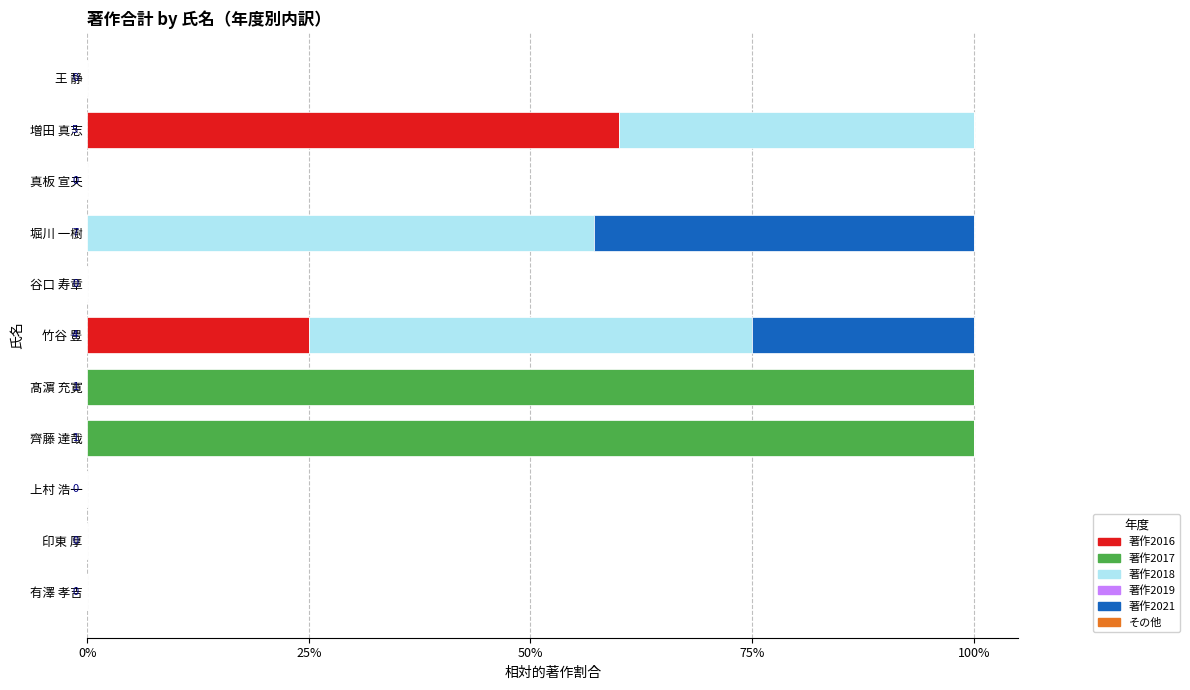

How many bars are there in total?

66